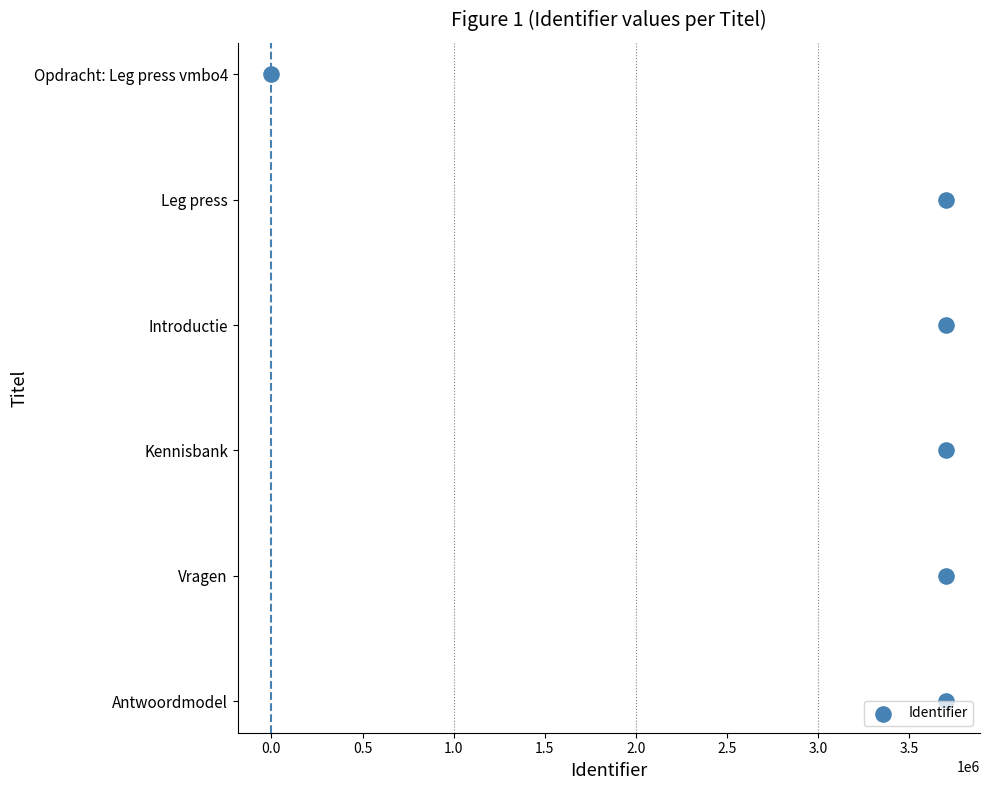

Between 0.0 and 1.5, which is larger?

1.5